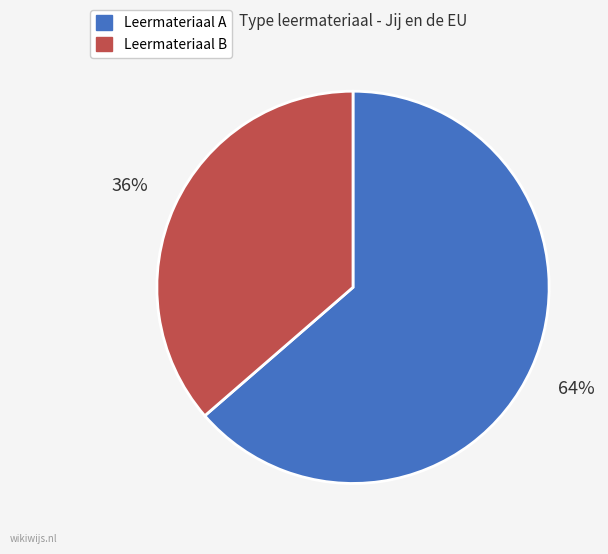

Is there any slice that represents more than half of the pie?

Yes